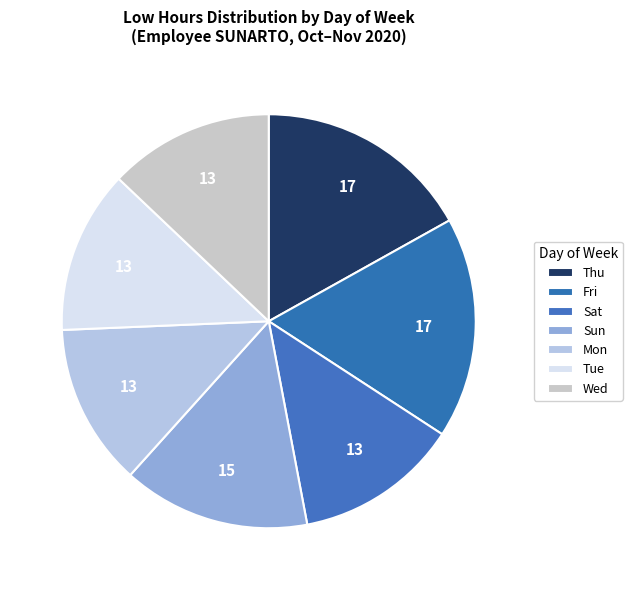

Does Sun account for over 50% of the chart?

No